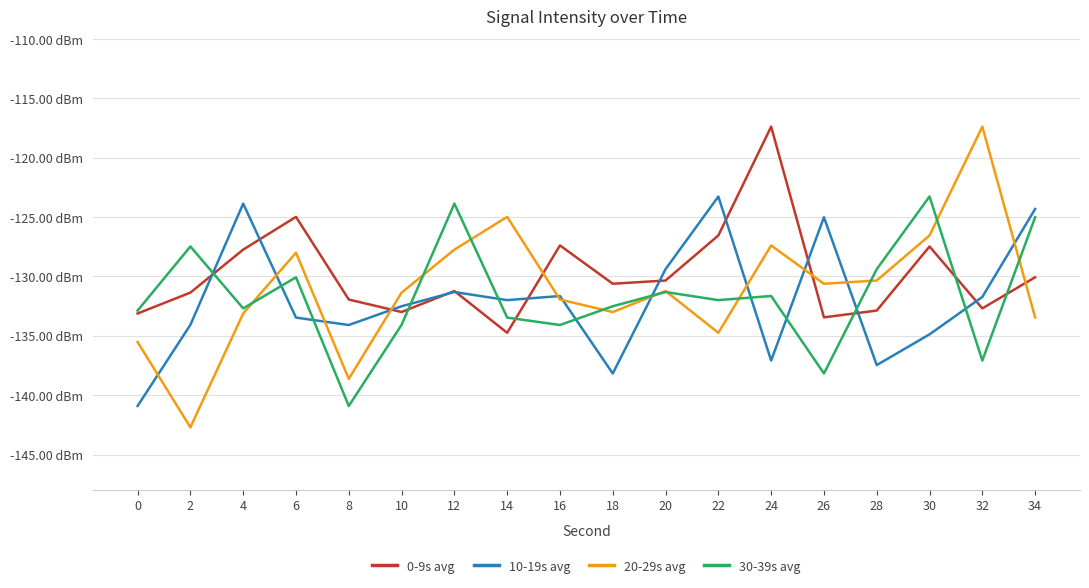

At which category does 10-19s avg reach its first local peak?

4